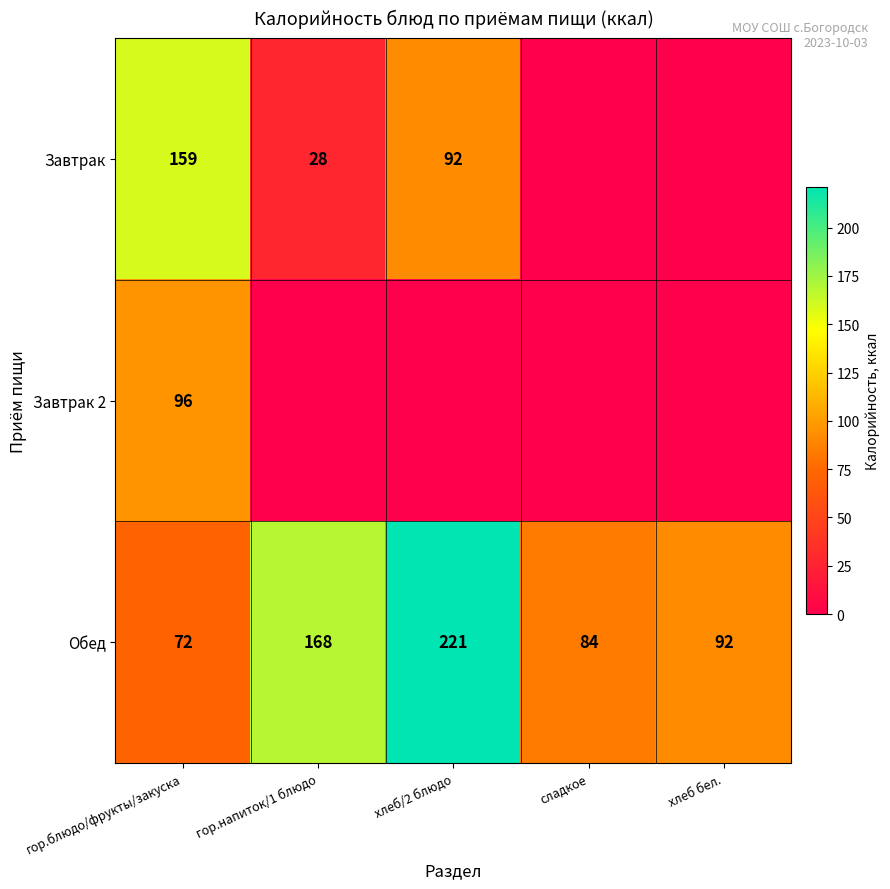

Is the value of Завтрак at гор.напиток/1 блюдо greater than the value of Обед at гор.блюдо/фрукты/закуска?

No